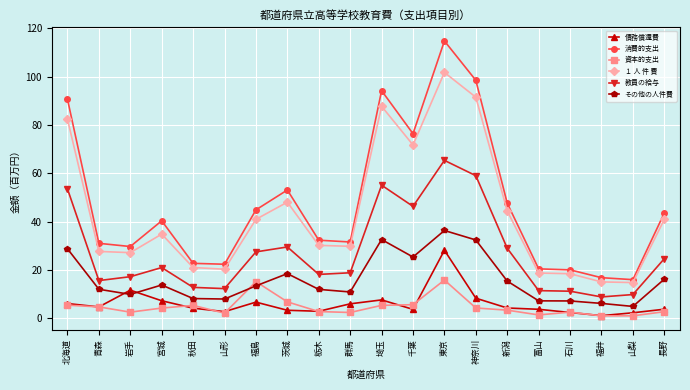

True or false: 教員の給与 and その他の人件費 cross at least once.

False